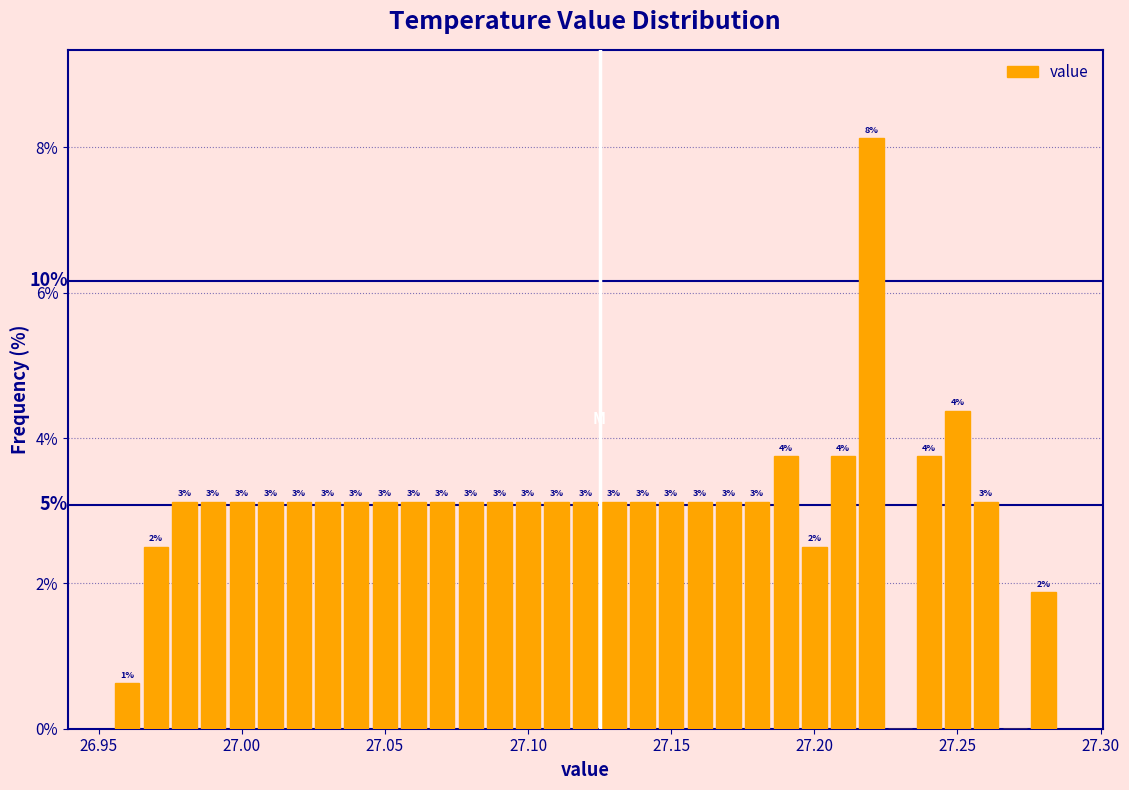

Read against the x-axis, roughly where is the centre of the tallest bar?

27.220